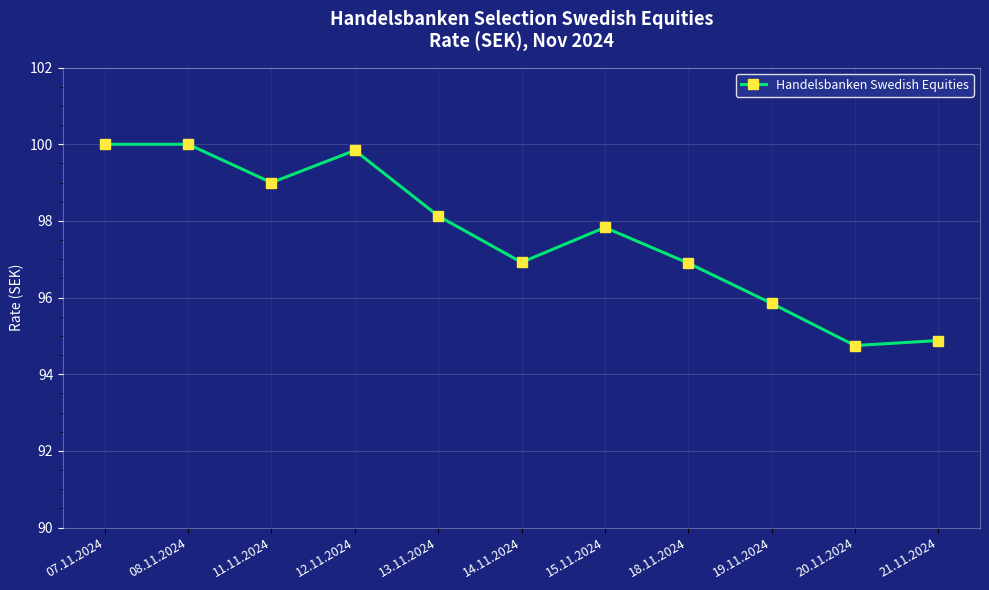

True or false: there are more than 0 points higher than both neighbors.

True